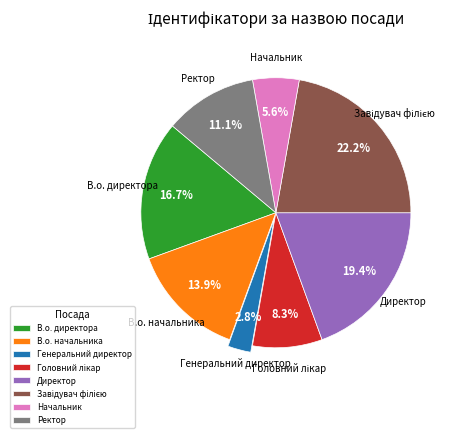

True or false: Генеральний директор accounts for 3% of the total.

True